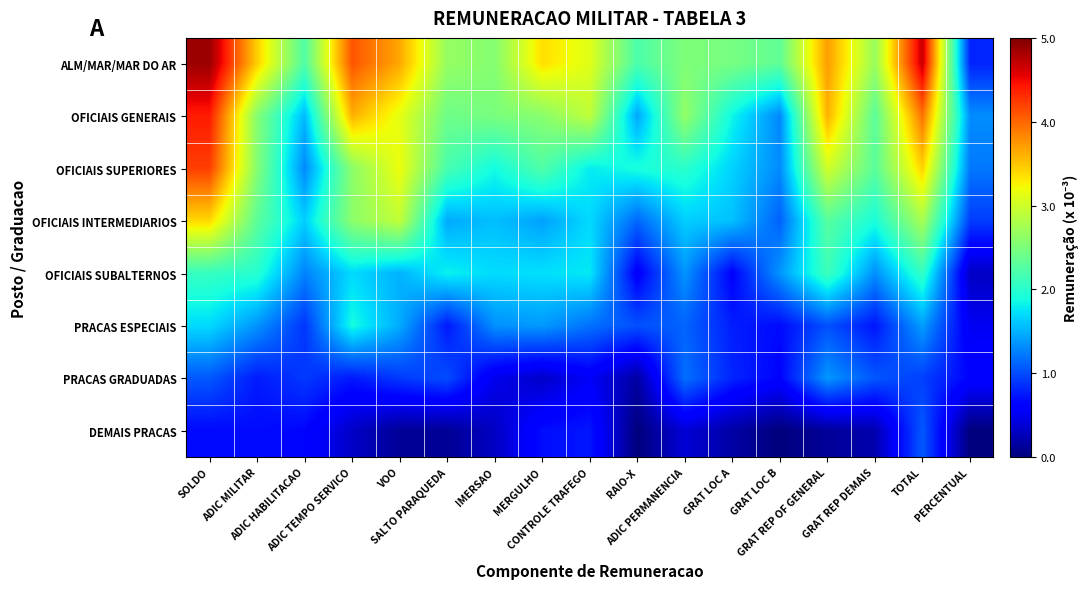

At which category is the sum across all series the highest?

SOLDO